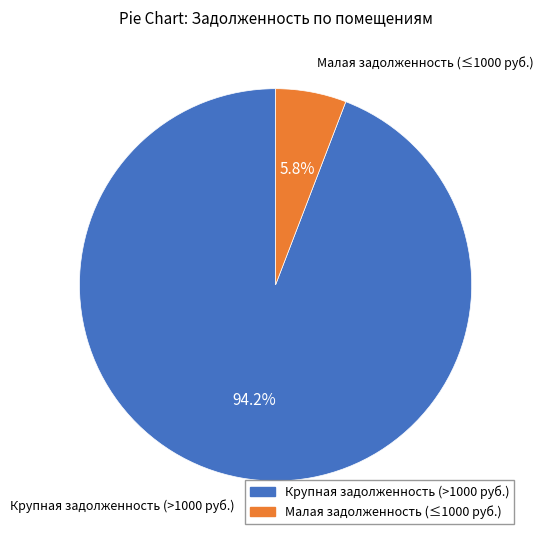

How many segments does this pie chart have?

2